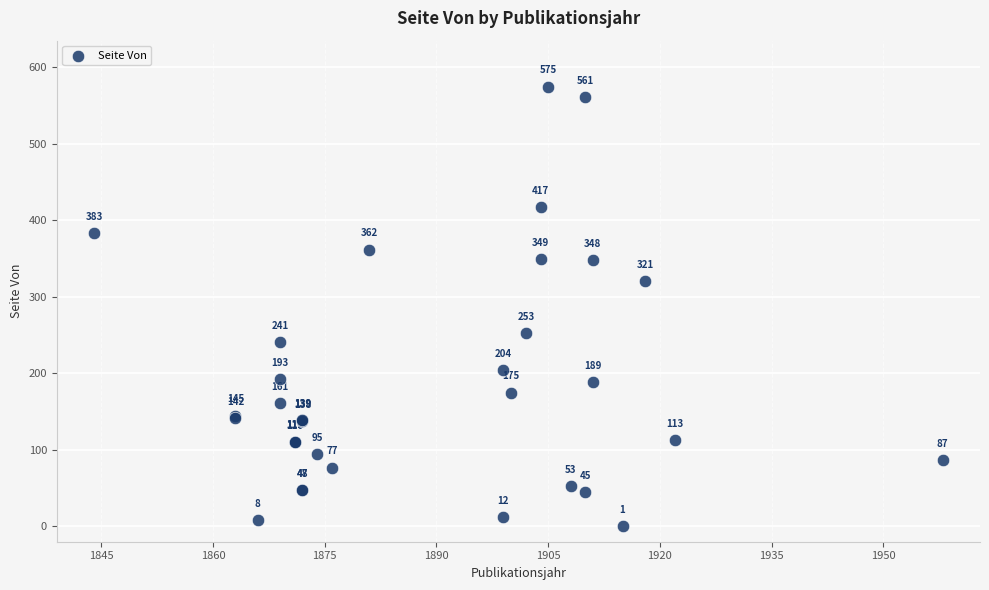

What Y value in the scatter plot is closest to 288?

321